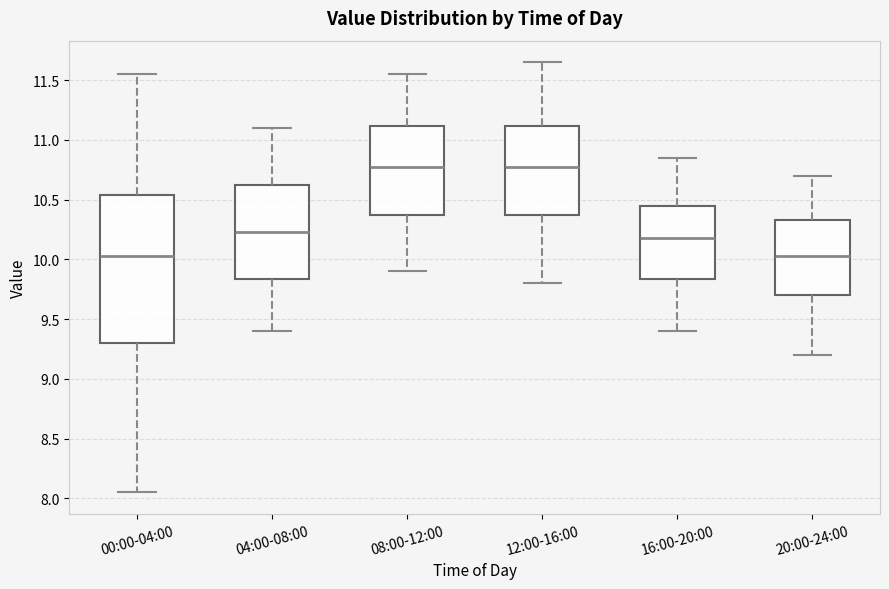

Where is the upper edge of the box for 00:00-04:00 on the y-axis? The values are not printed on the chart, so give them approximately, as read against the axis.

10.55